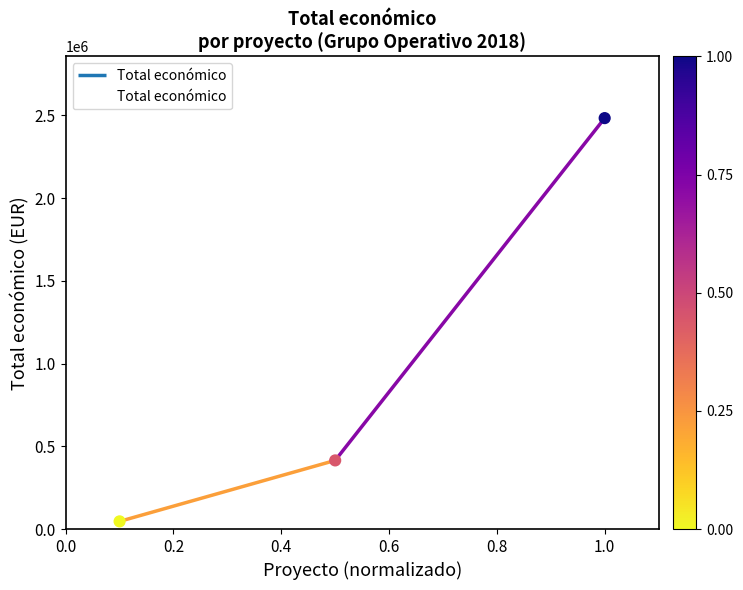

Which has a higher value, 0.2 or 0.4?

0.4